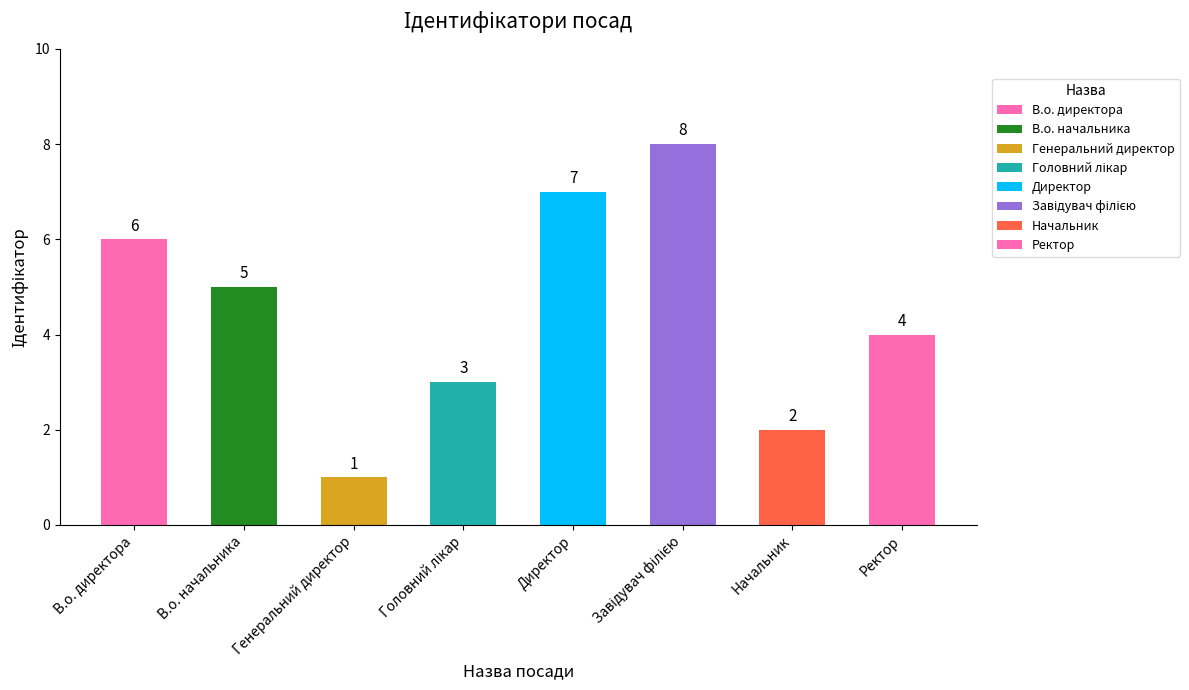

What is the difference between the values at В.о. директора and Головний лікар?

3